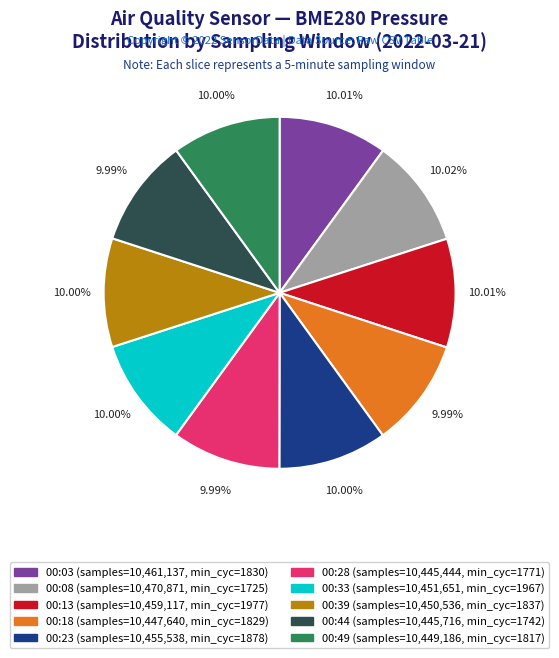

Is there any slice that represents more than half of the pie?

No